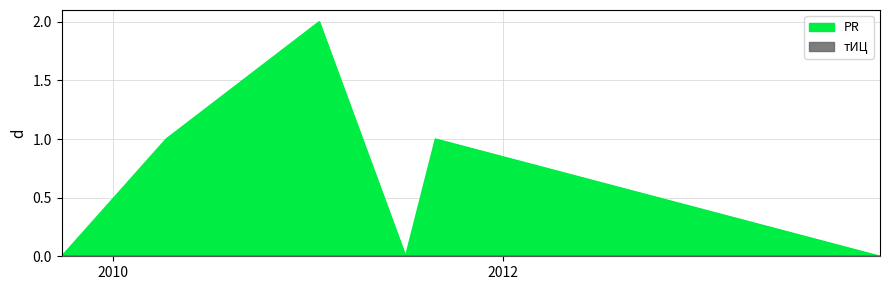

How many points are lower than both their immediate neighbors (excluding endpoints)?

1